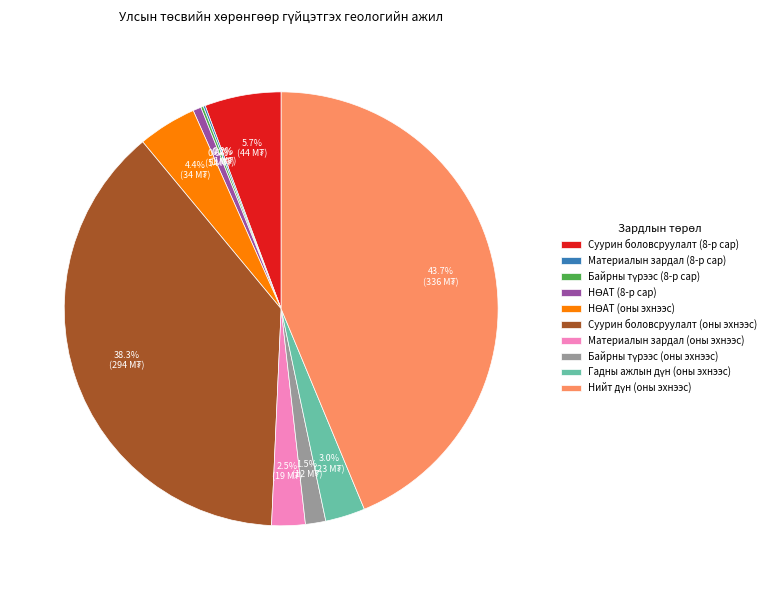

Approximately how many times larger is the value at Суурин боловсруулалт (оны эхнээс) compared to Суурин боловсруулалт (8-р сар)?

6.7